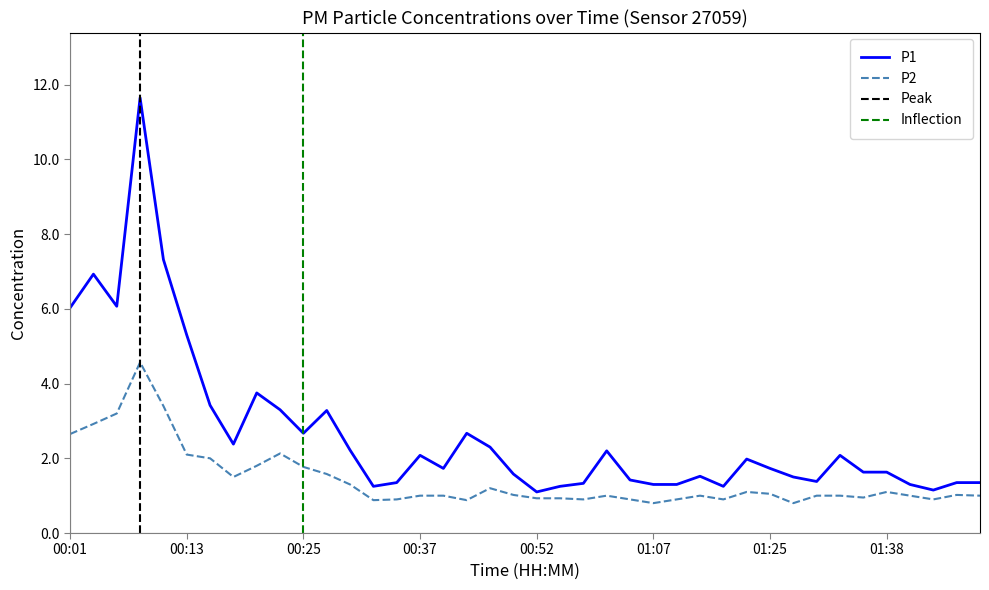

What is the average value of the P2 series?

1.4